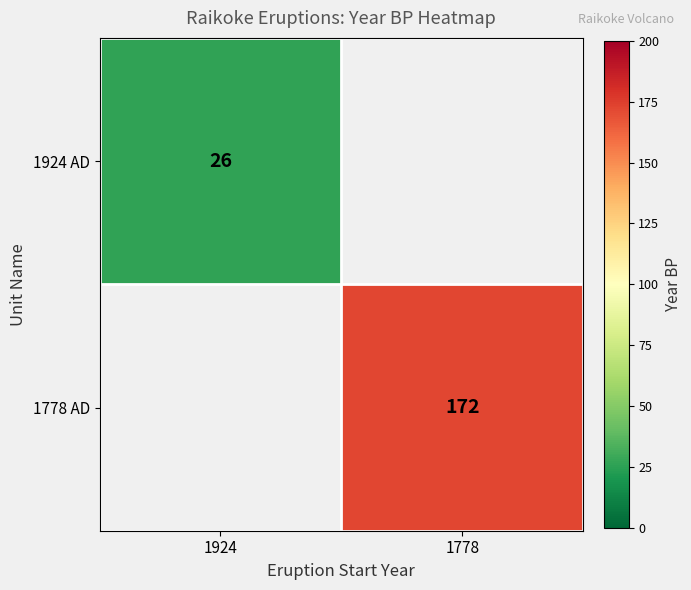

What is the maximum value for 1778 AD?

172